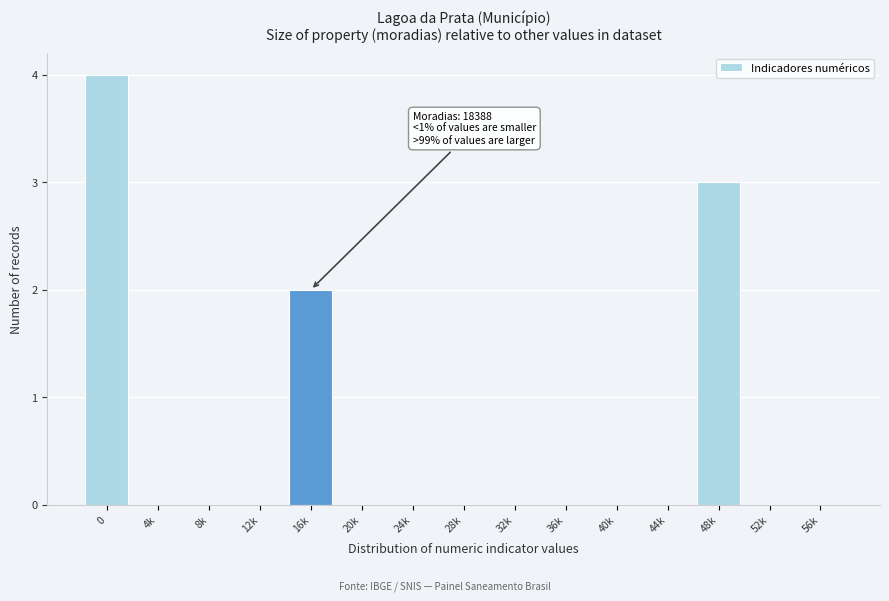

Reading left to right, what are all the values shown in this chart?

0=4	4k=0	8k=0	12k=0	16k=2	20k=0	24k=0	28k=0	32k=0	36k=0	40k=0	44k=0	48k=3	52k=0	56k=0